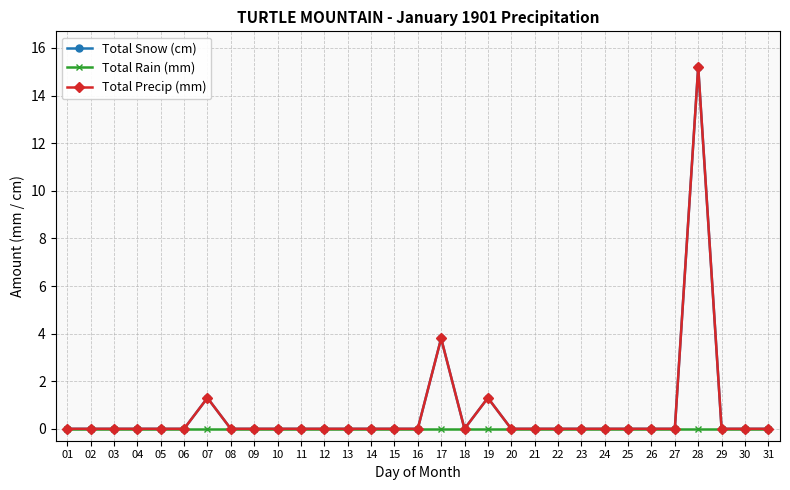

The value of Total Rain (mm) at 28 is 0.0. True or false?

True